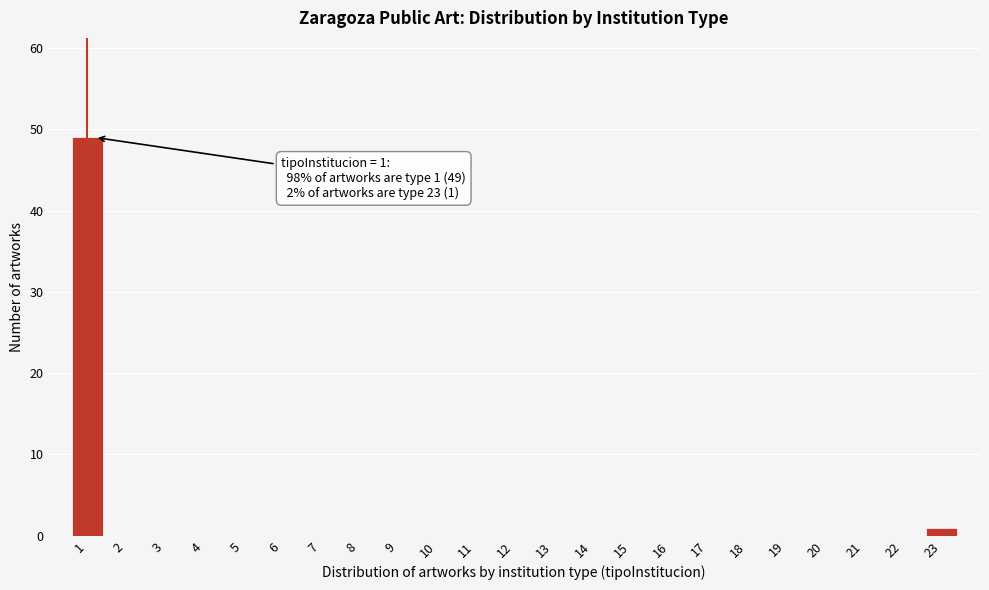

Reading right to left, list all the values displayed in this chart.

23=1	22=0	21=0	20=0	19=0	18=0	17=0	16=0	15=0	14=0	13=0	12=0	11=0	10=0	9=0	8=0	7=0	6=0	5=0	4=0	3=0	2=0	1=49